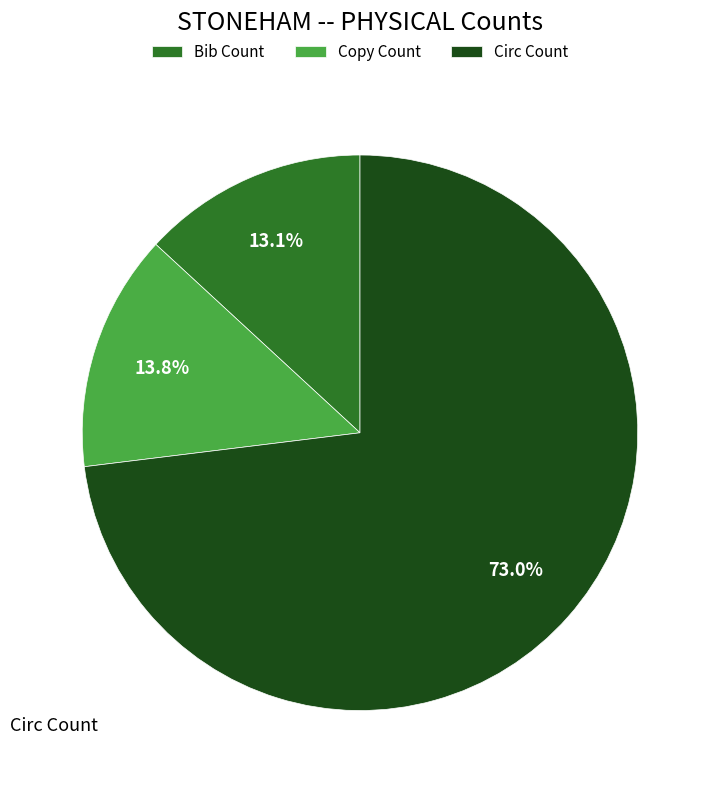

What is the smallest slice in the pie chart?

Bib Count